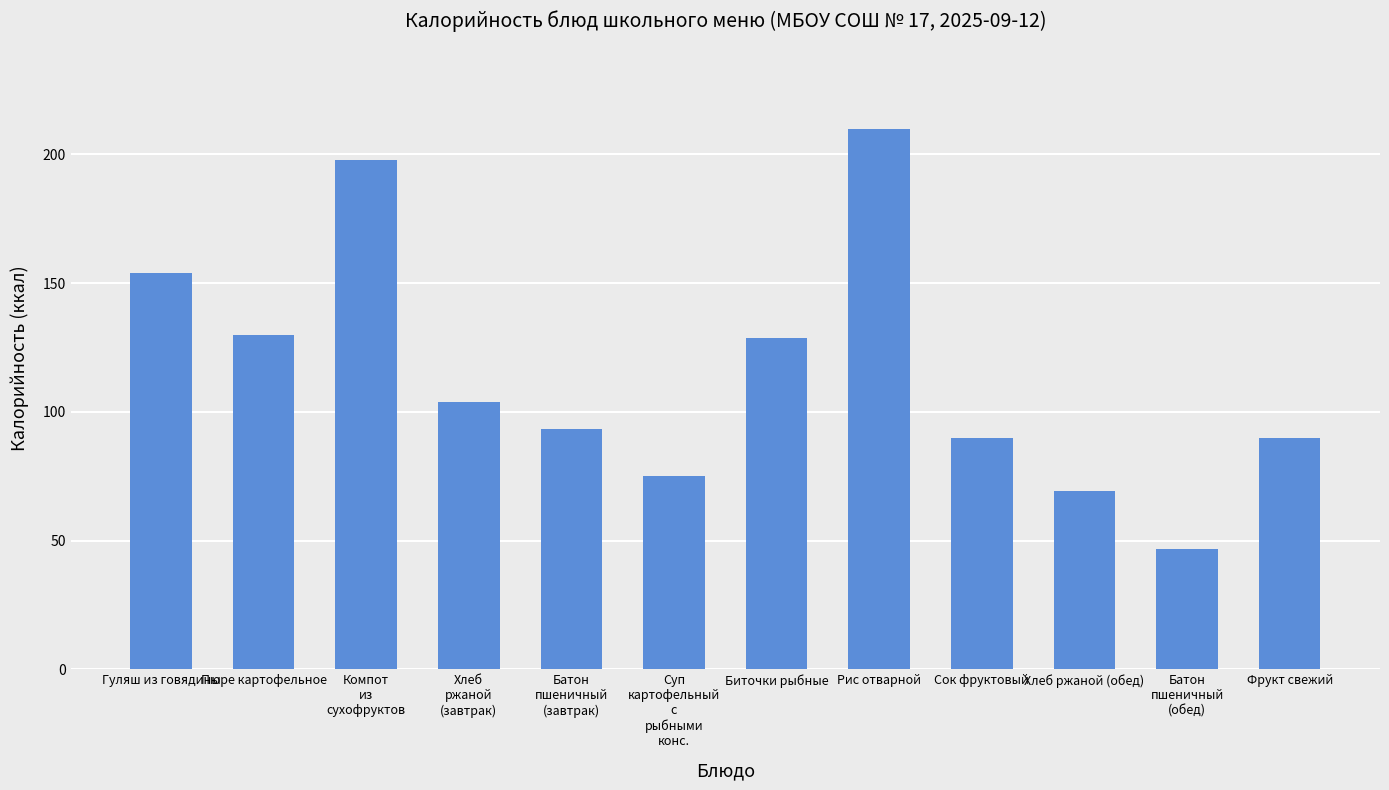

What is the value of the 10th bar from the left?

69.3